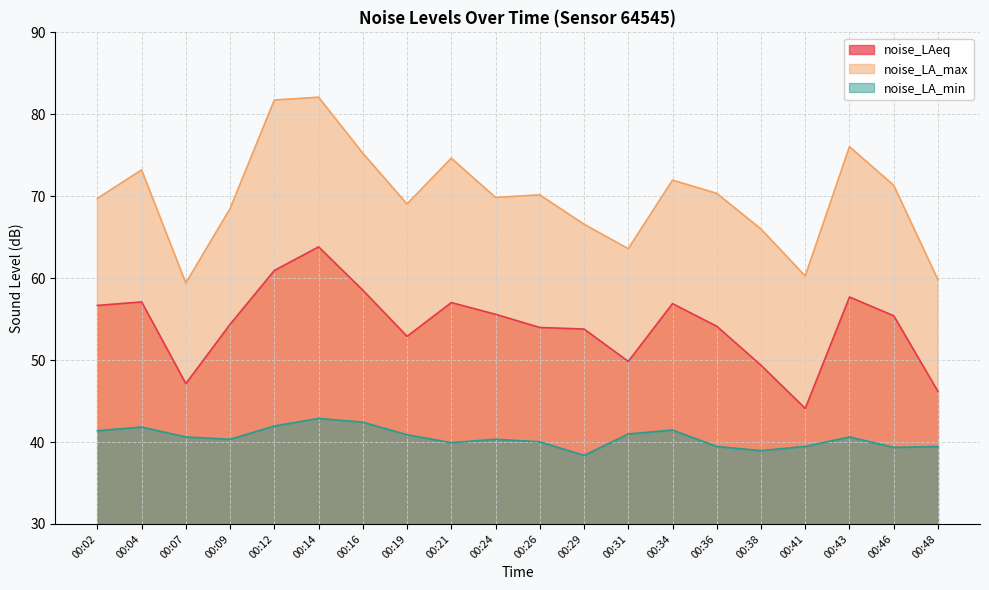

The value of noise_LA_max at 00:12 is 53.3. True or false?

False